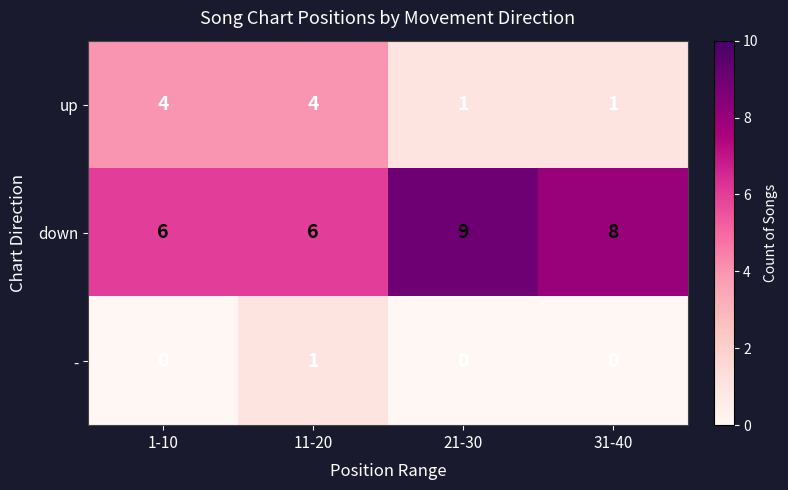

How many distinct data groups are displayed?

3